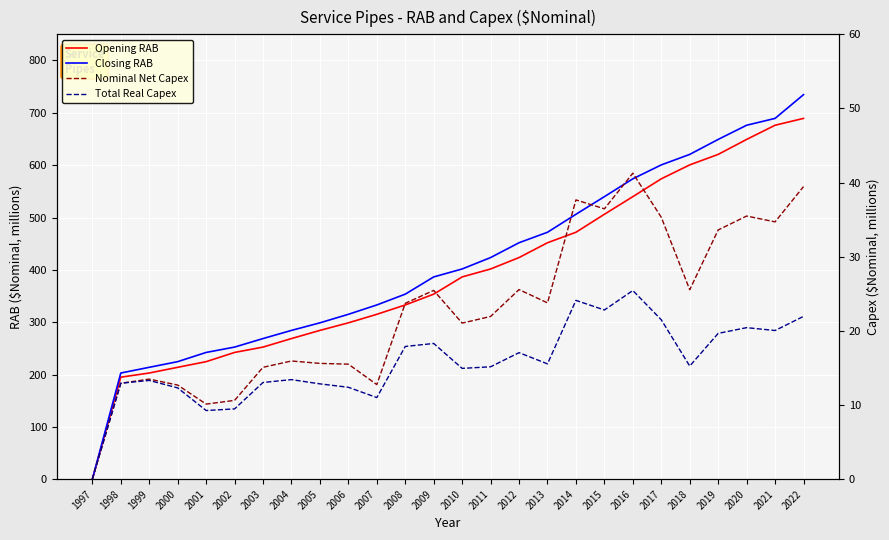

Which label corresponds to the smallest value in the chart?

1997